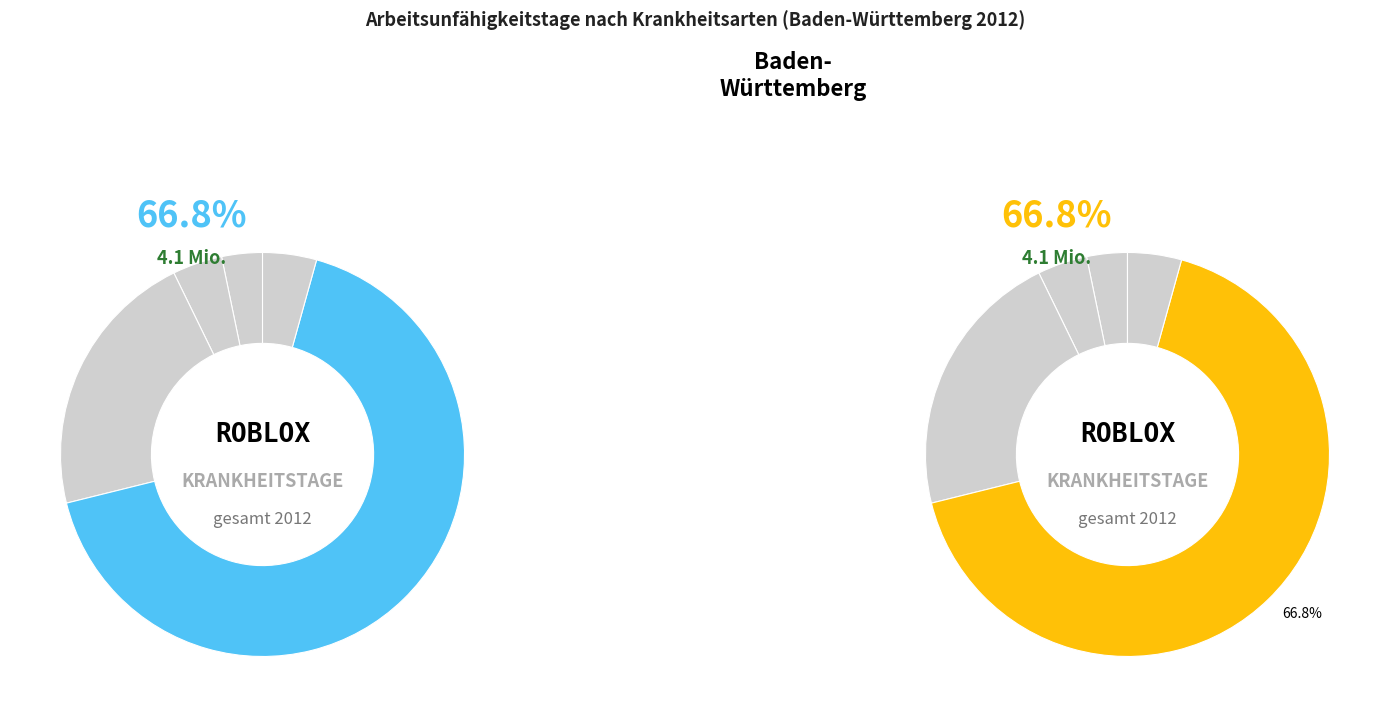

How many segments does this pie chart have?

5